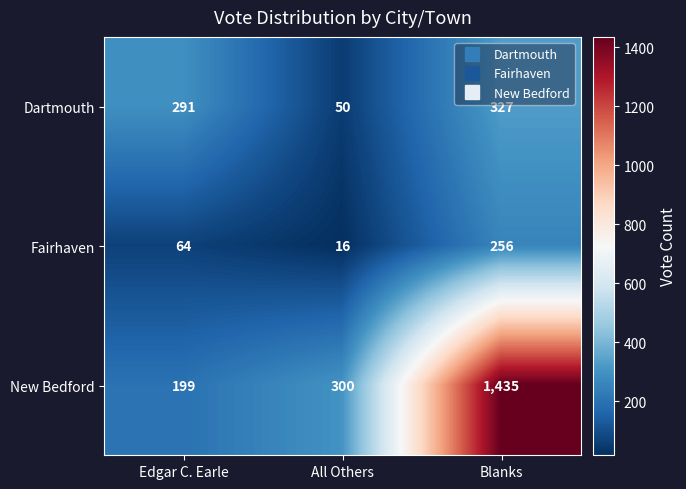

How many distinct data groups are displayed?

3